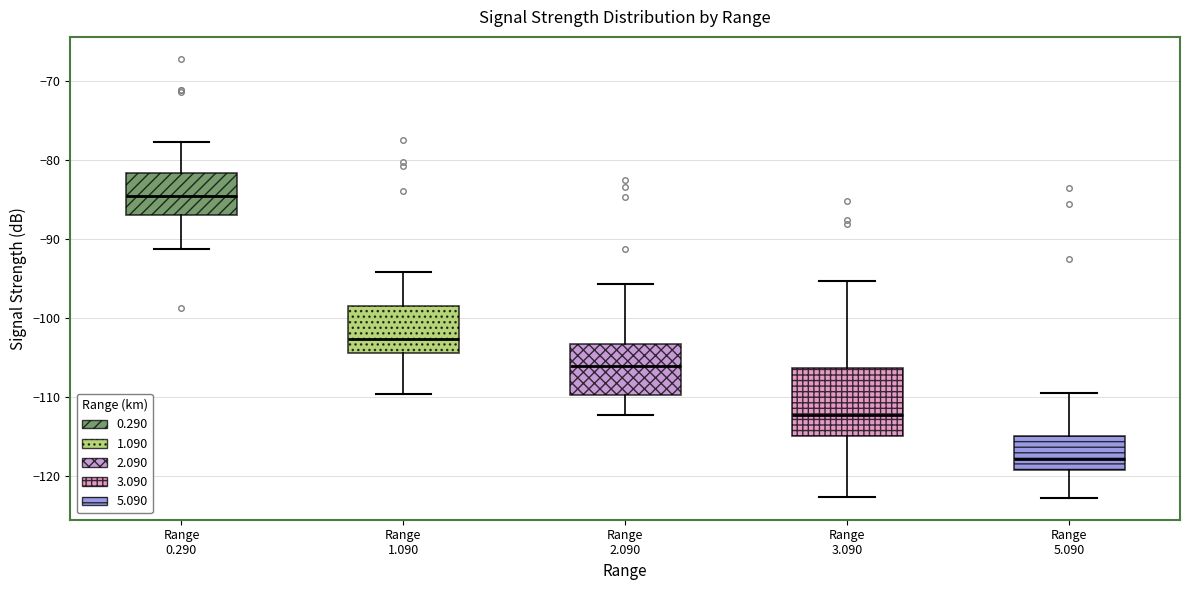

Reading left to right, transcribe this box plot: for each box, give where its median line is, the range the box spans, and where its two whiskers end, as read against the y-axis. The values are not printed on the chart, so give them approximately, as read against the axis.

Range 0.290: median -84, box -87 to -82, whiskers -91 to -78
Range 1.090: median -103, box -104 to -98, whiskers -110 to -94
Range 2.090: median -106, box -110 to -103, whiskers -112 to -96
Range 3.090: median -112, box -115 to -106, whiskers -123 to -95
Range 5.090: median -118, box -119 to -115, whiskers -123 to -109